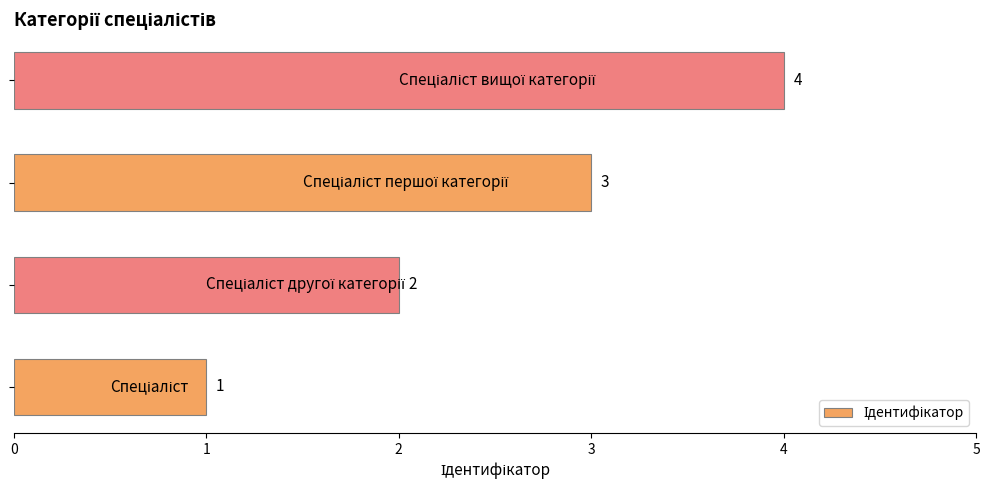

What is the difference between the maximum and minimum values?

3